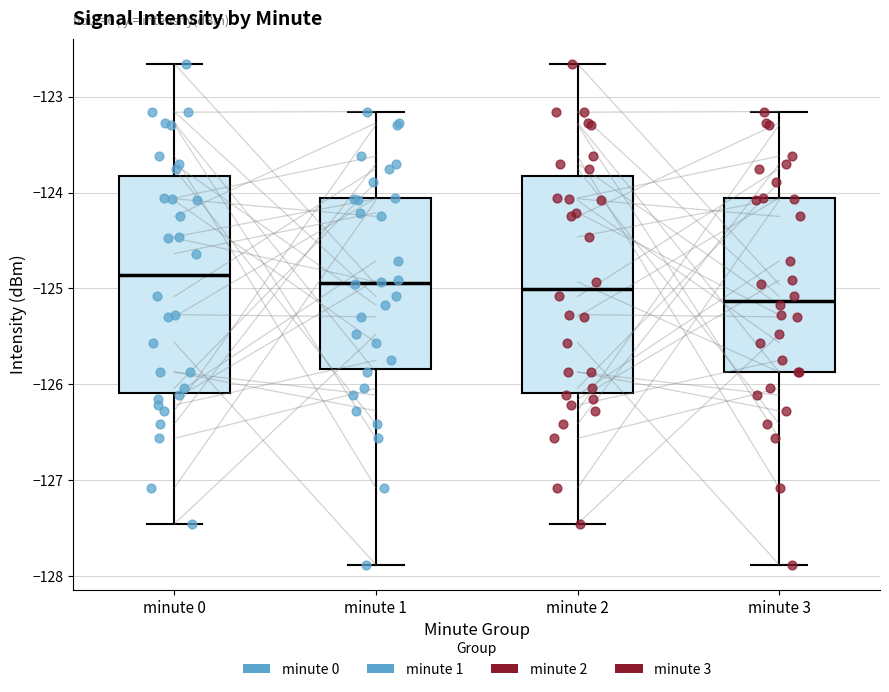

Reading left to right, read every box against the y-axis: the position of its median line, the range the box covers, and the ends of its whiskers. The values are not printed on the chart, so give them approximately, as read against the axis.

minute 0: median -124.9, box -126.1 to -123.8, whiskers -127.5 to -122.7
minute 1: median -124.9, box -125.8 to -124.1, whiskers -127.9 to -123.2
minute 2: median -125.0, box -126.1 to -123.8, whiskers -127.5 to -122.7
minute 3: median -125.1, box -125.9 to -124.1, whiskers -127.9 to -123.2